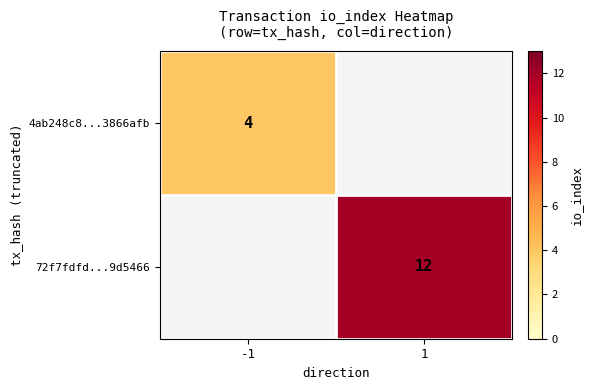

Count the number of categories in the chart.

2